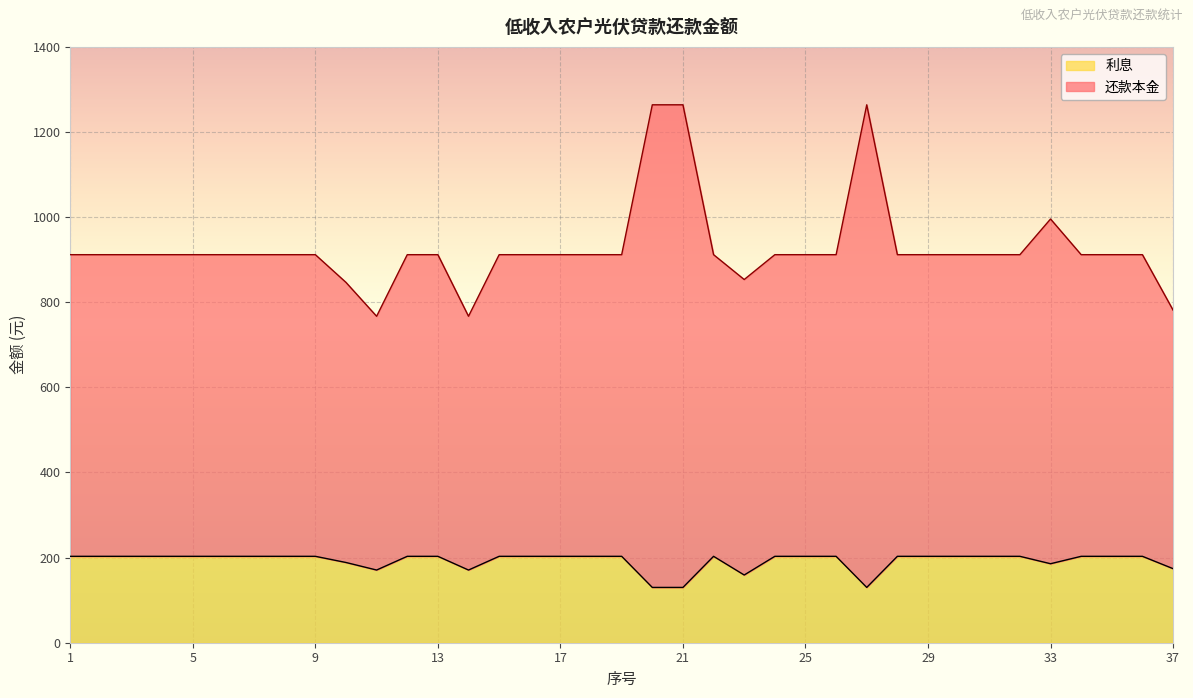

Reading right to left, list all the values displayed in this chart.

还款本金: 781.5	911.8	911.8	911.8	995.6	911.8	911.8	911.8	911.8	911.8	1263.9	911.8	911.8	911.8	853.4	911.8	1263.9	1263.9	911.8	911.8	911.8	911.8	911.8	767.0	911.8	911.8	767.0	846.6	911.8	911.8	911.8	911.8	911.8	911.8	911.8	911.8	911.8
利息: 174.0	203.0	203.0	203.0	185.6	203.0	203.0	203.0	203.0	203.0	129.9	203.0	203.0	203.0	159.1	203.0	129.9	129.9	203.0	203.0	203.0	203.0	203.0	170.8	203.0	203.0	170.8	188.5	203.0	203.0	203.0	203.0	203.0	203.0	203.0	203.0	203.0